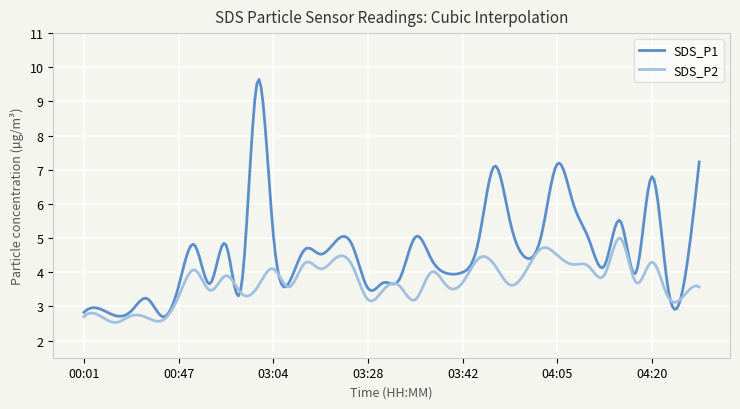

Rank the series by their average value, from lowest to highest.

SDS_P2, SDS_P1